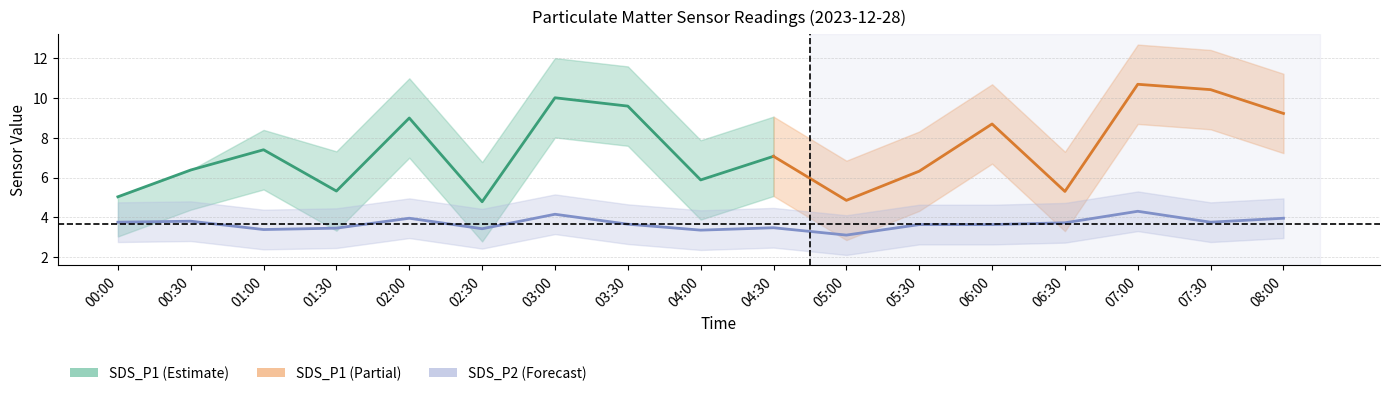

True or false: SDS_P1_lower and SDS_P1_upper cross at least once.

False